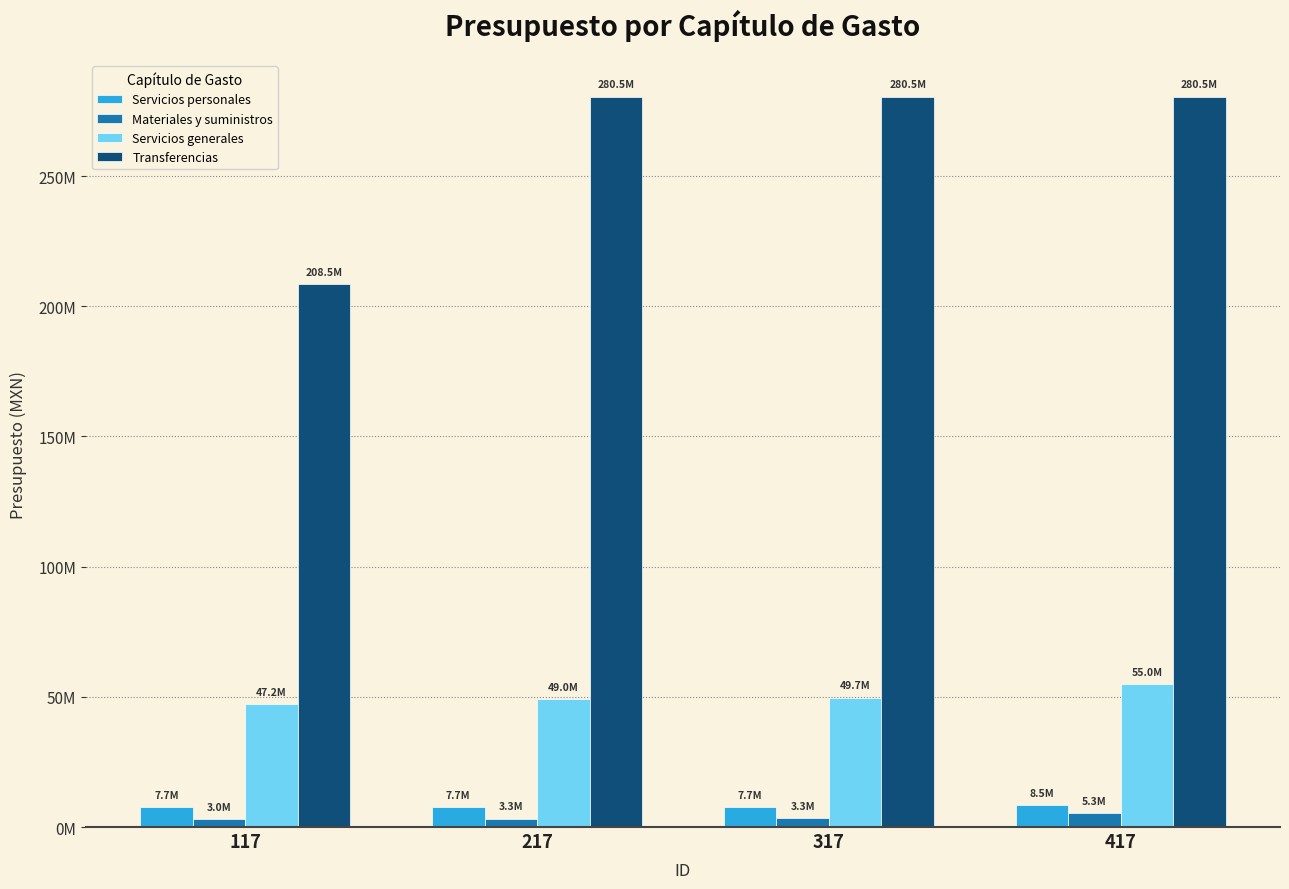

Does the chart contain stacked bars?

No